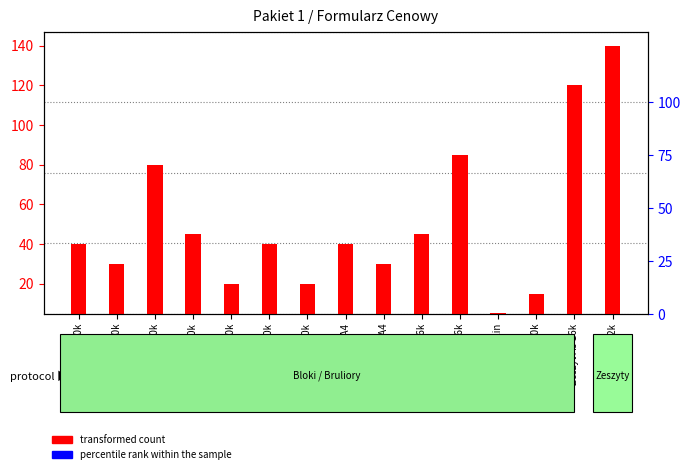

Rank the series by their maximum value, from lowest to highest.

percentile rank within the sample, transformed count